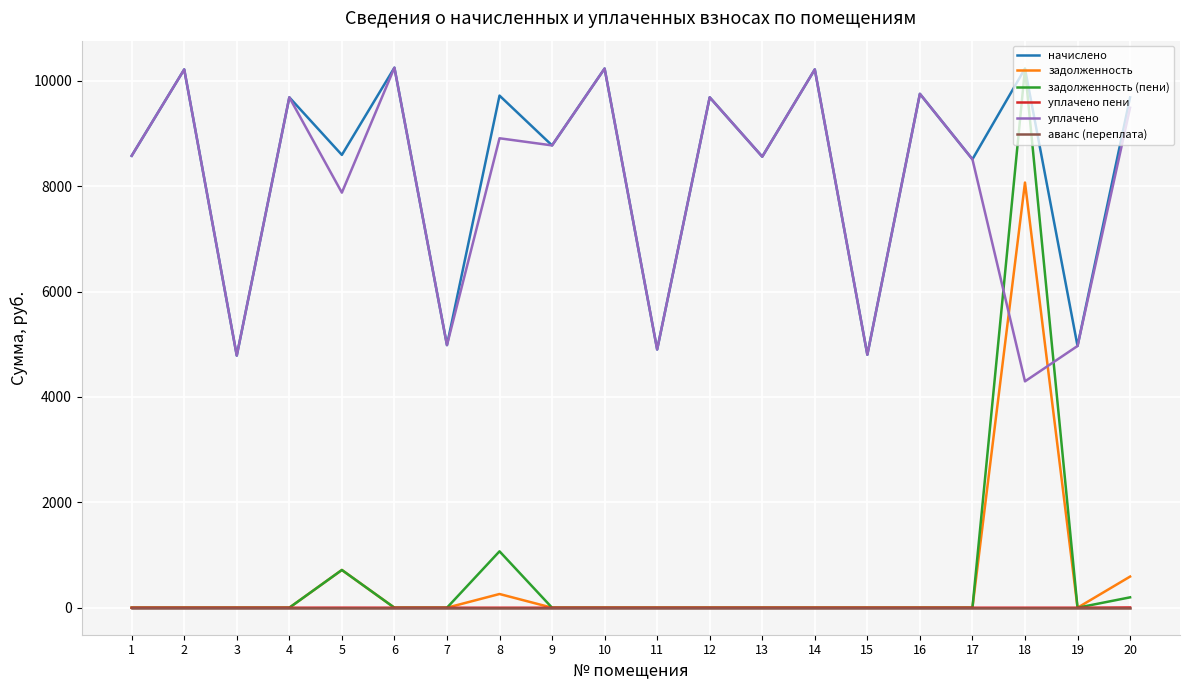

What is the difference between the highest and lowest values at 17?

8511.8